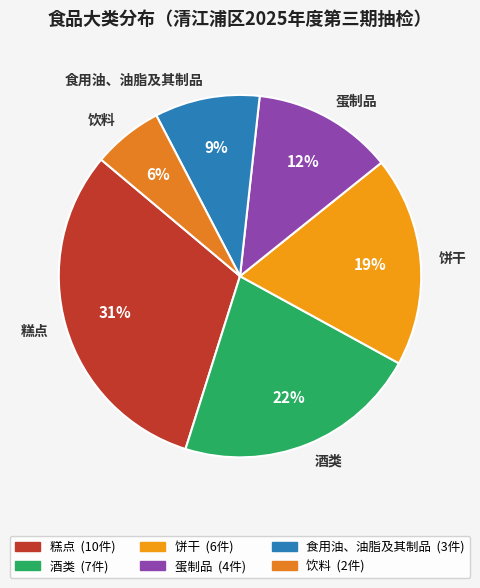

What is the largest slice in the pie chart?

糕点